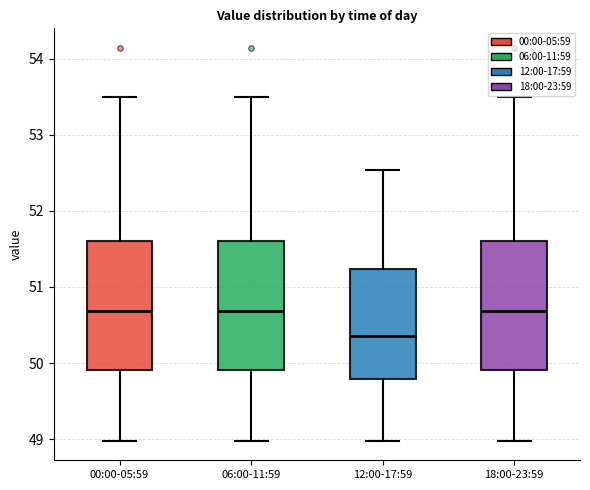

Reading left to right, read every box against the y-axis: the position of its median line, the range the box covers, and the ends of its whiskers. The values are not printed on the chart, so give them approximately, as read against the axis.

00:00-05:59: median 50.7, box 49.9 to 51.6, whiskers 49.0 to 53.5
06:00-11:59: median 50.7, box 49.9 to 51.6, whiskers 49.0 to 53.5
12:00-17:59: median 50.4, box 49.8 to 51.2, whiskers 49.0 to 52.5
18:00-23:59: median 50.7, box 49.9 to 51.6, whiskers 49.0 to 53.5